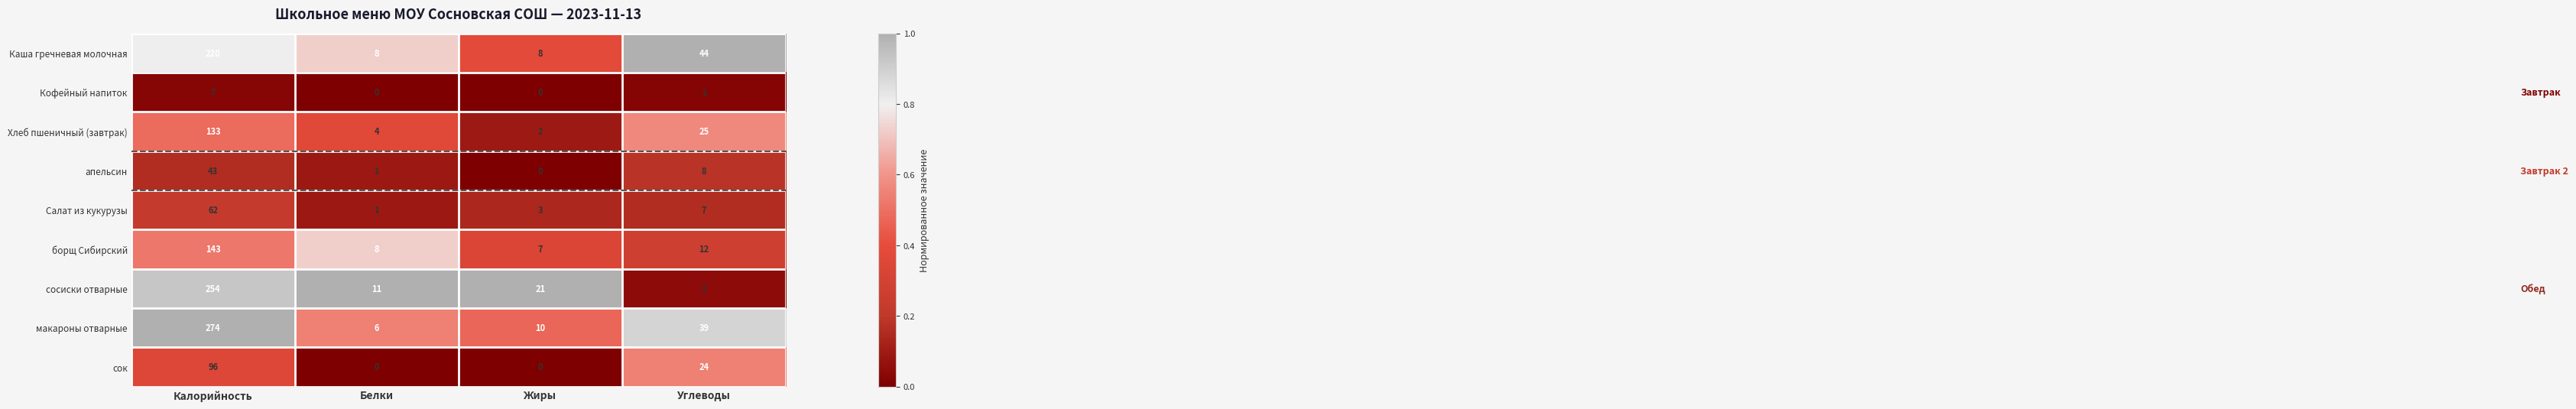

What is the average value of the Салат из кукурузы series?

18